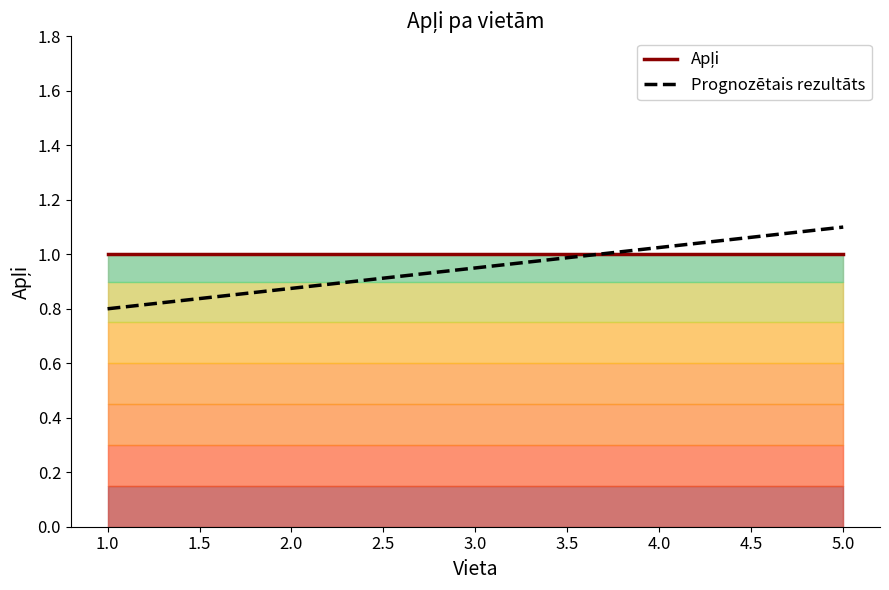

Does the chart have visible grid lines?

No